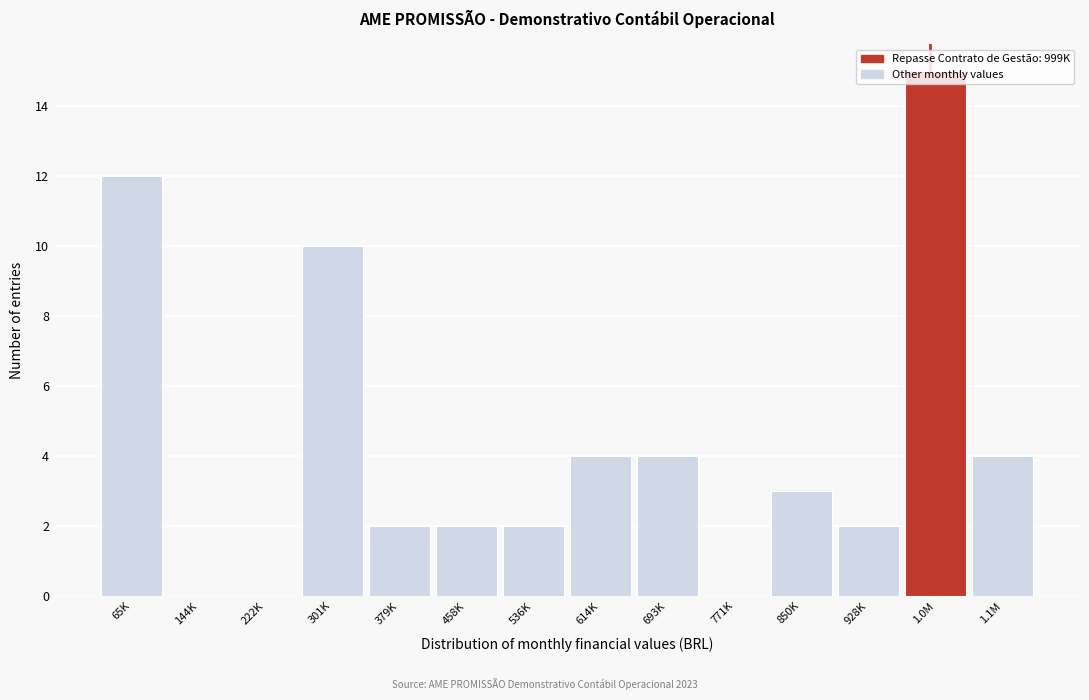

What is the sum of all values?

60